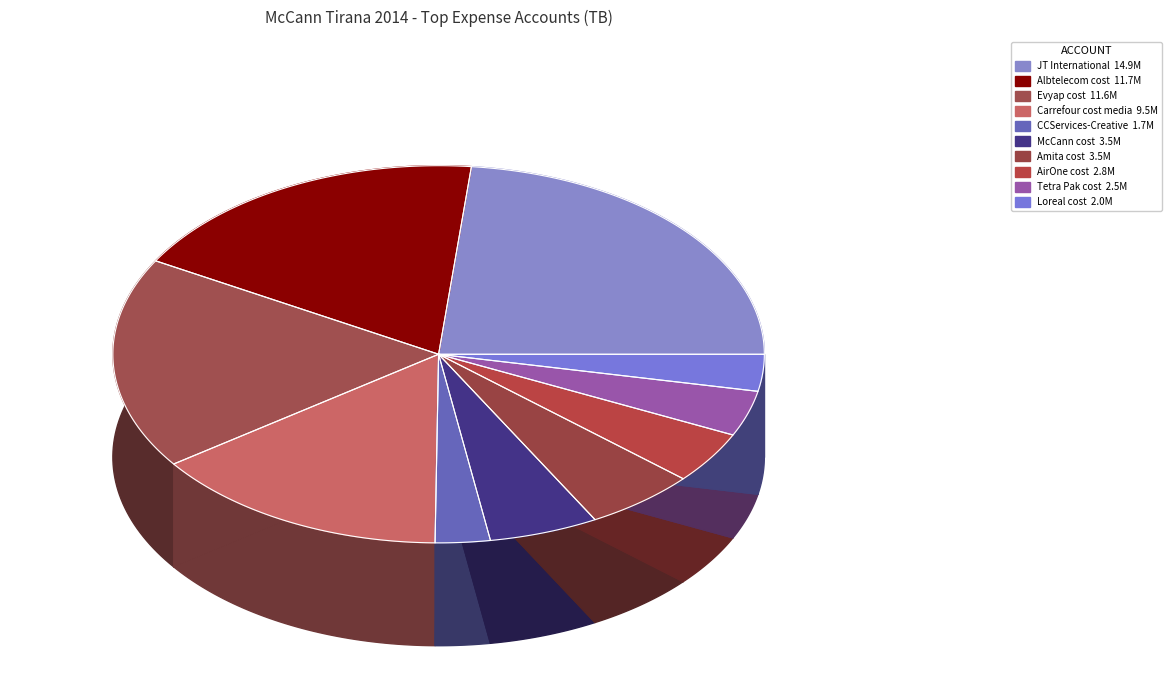

Does any single category account for the majority?

No